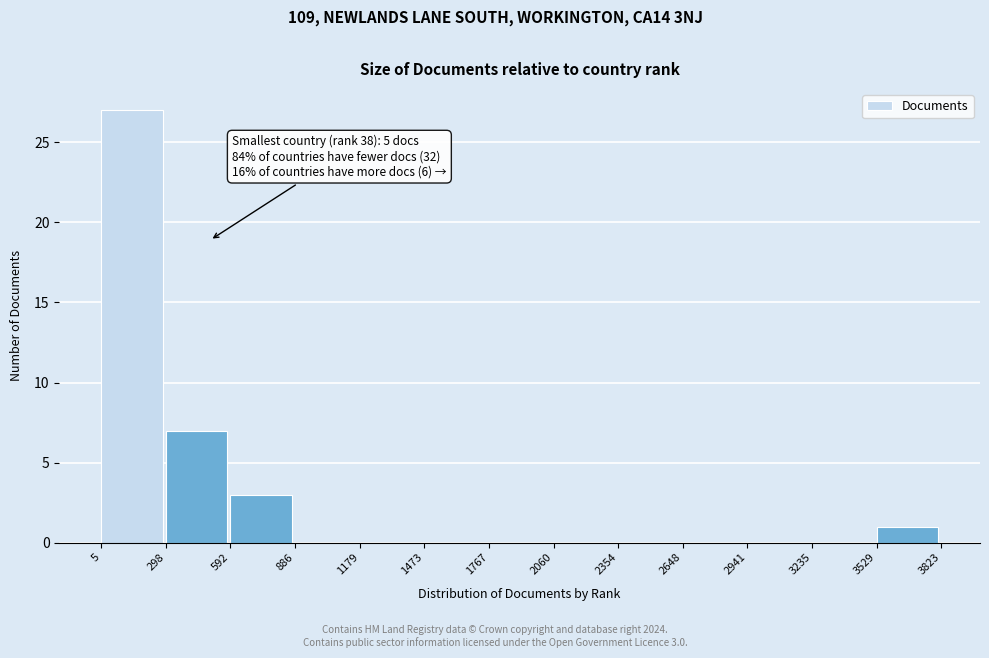

Over which range of the x-axis is the bar tallest?

5 to 298